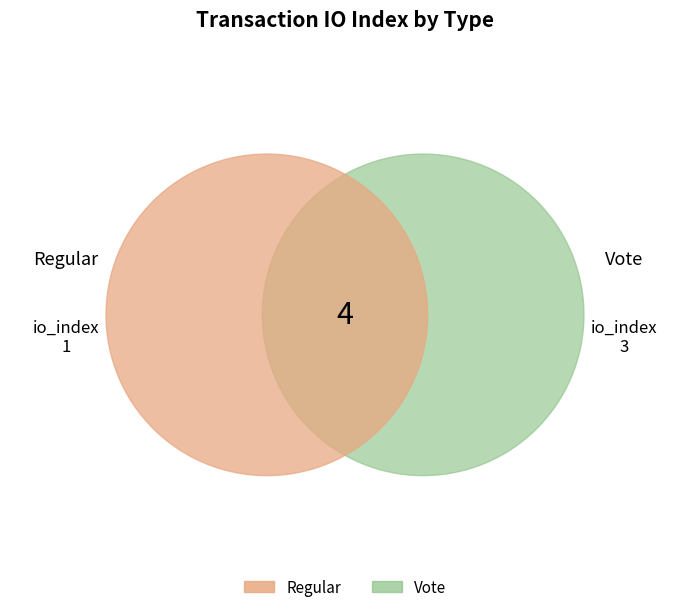

Which category has the smallest portion of the pie?

Regular